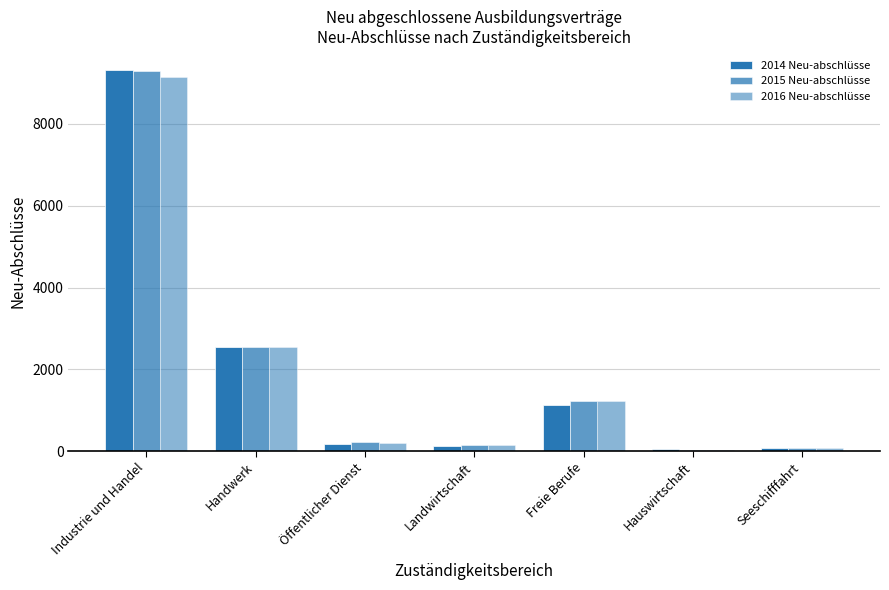

How many bars are there in total?

21